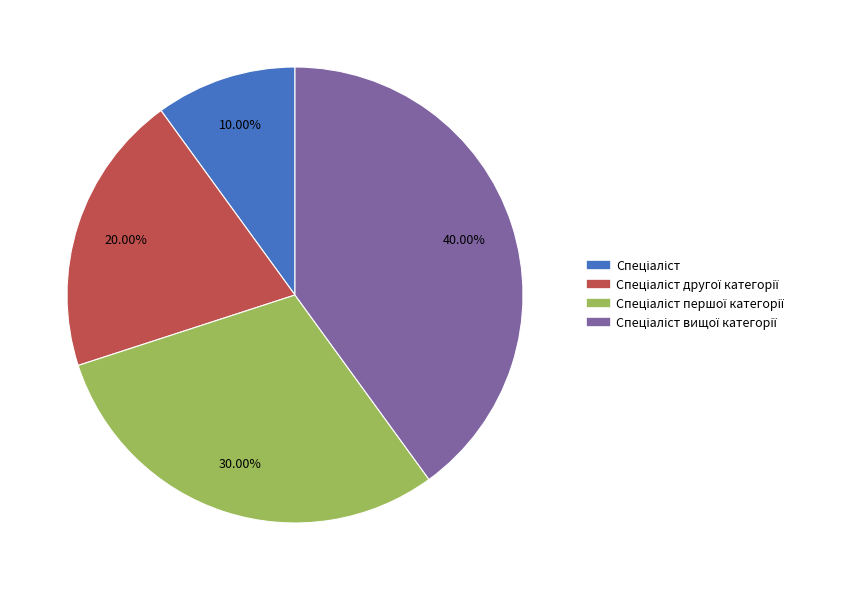

Is there a majority slice in this chart?

No